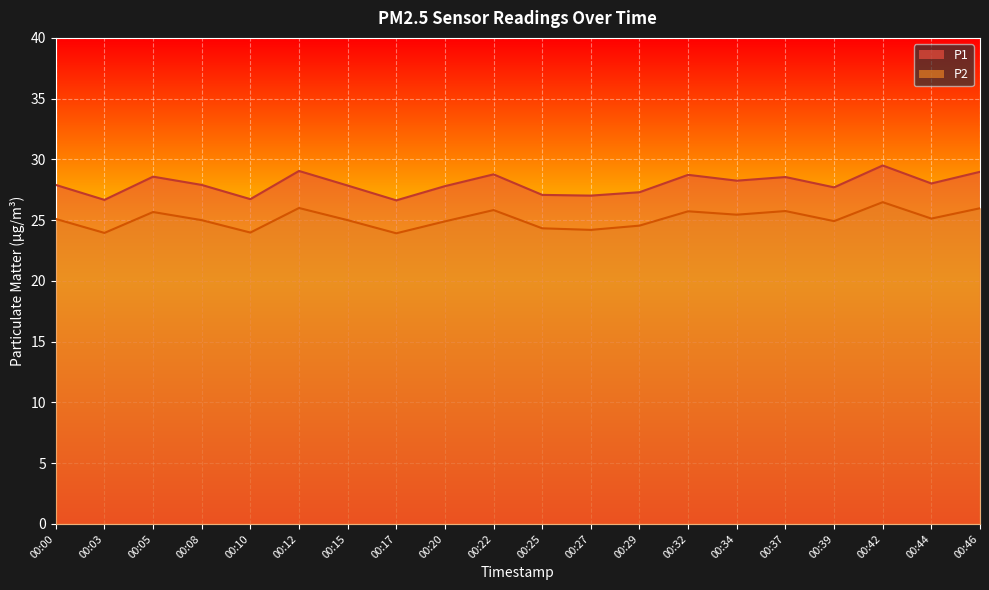

At how many categories does at least one series exceed 28?

9